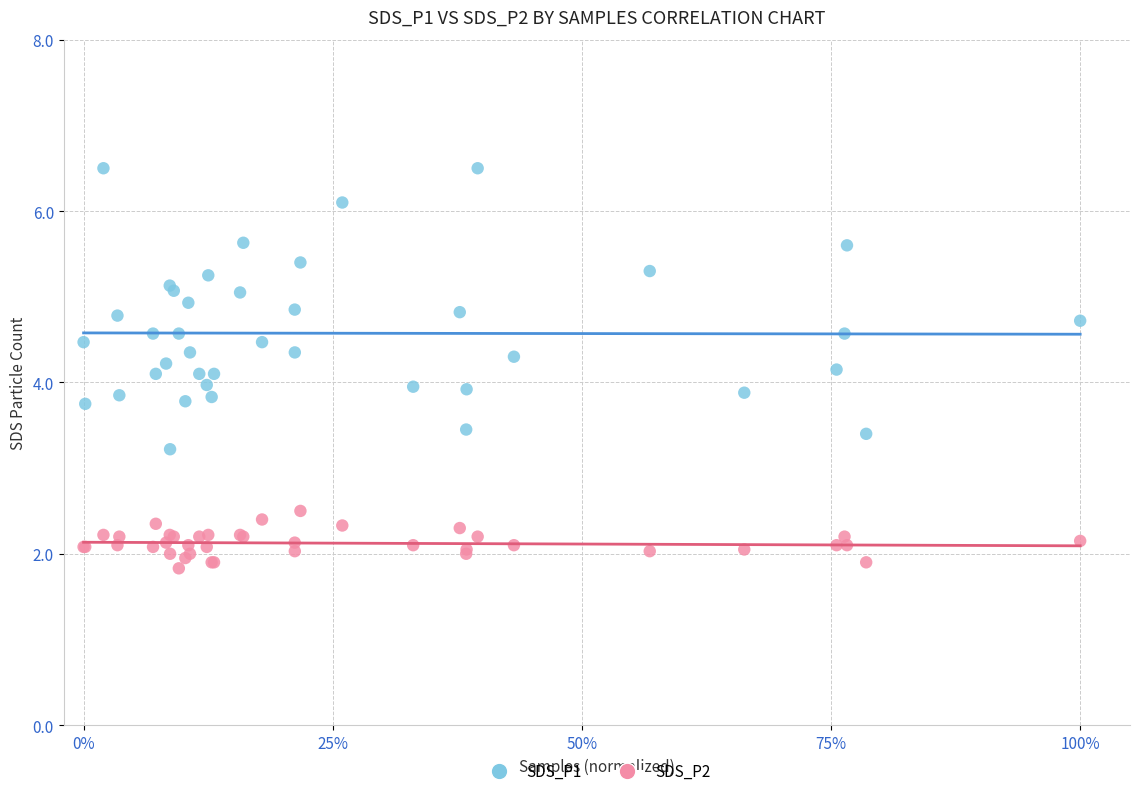

What are all the series names shown in the legend?

SDS_P1, SDS_P2